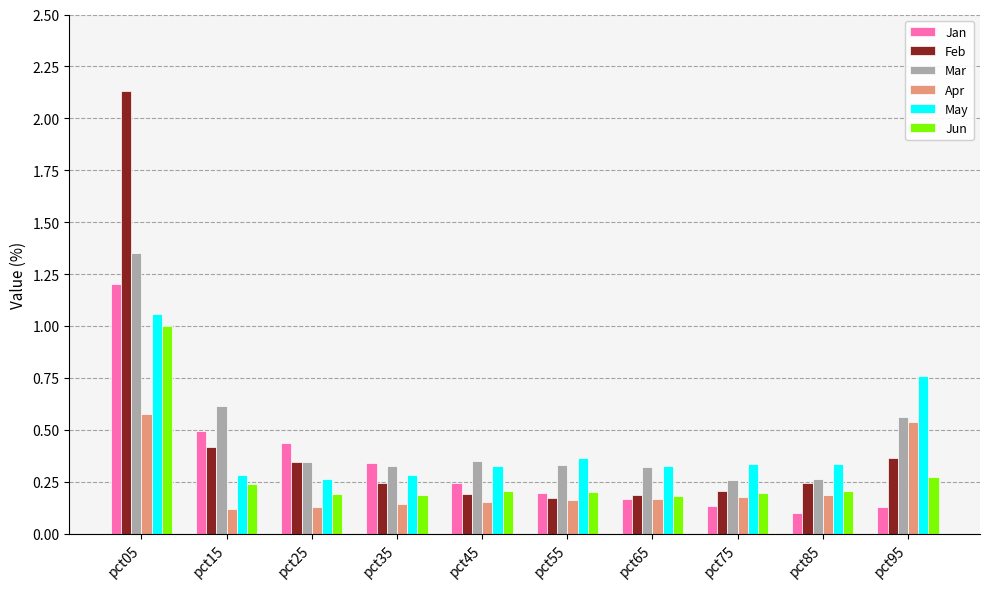

At which category is the sum across all series the highest?

pct05